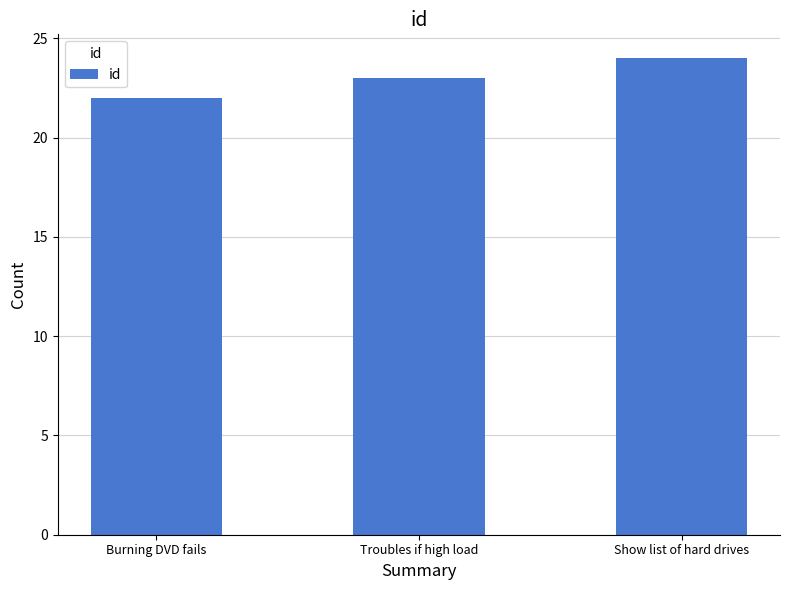

The value at Burning DVD fails is 22. True or false?

True